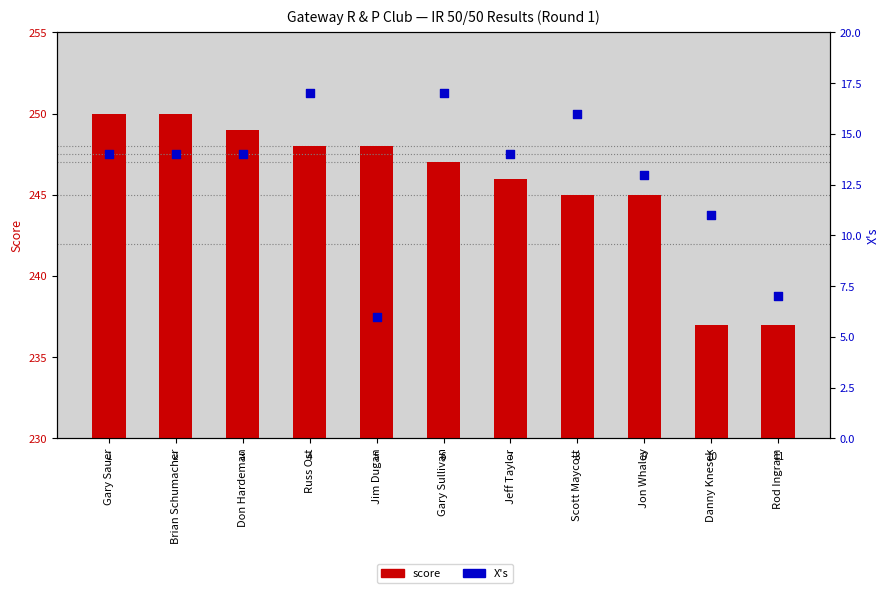

Which series has the widest spread of Y values?

score